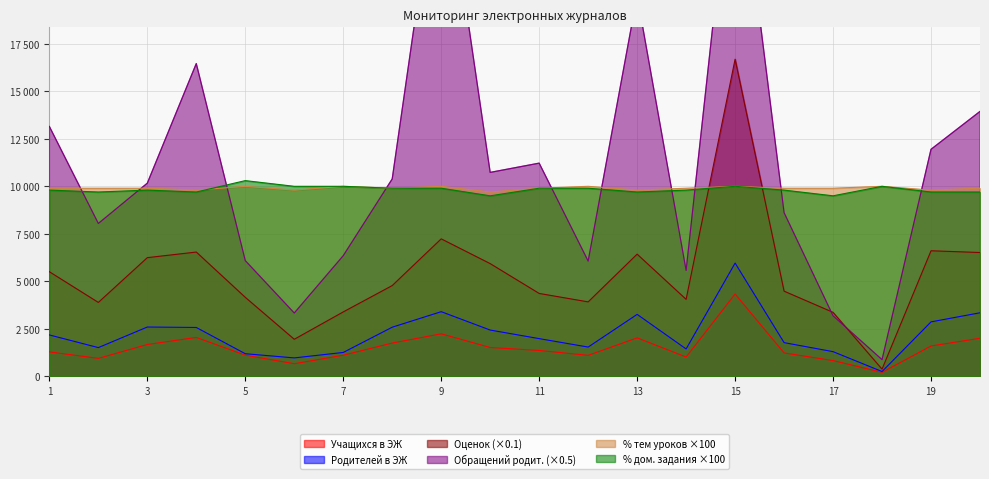

Count the number of data series in this chart.

6